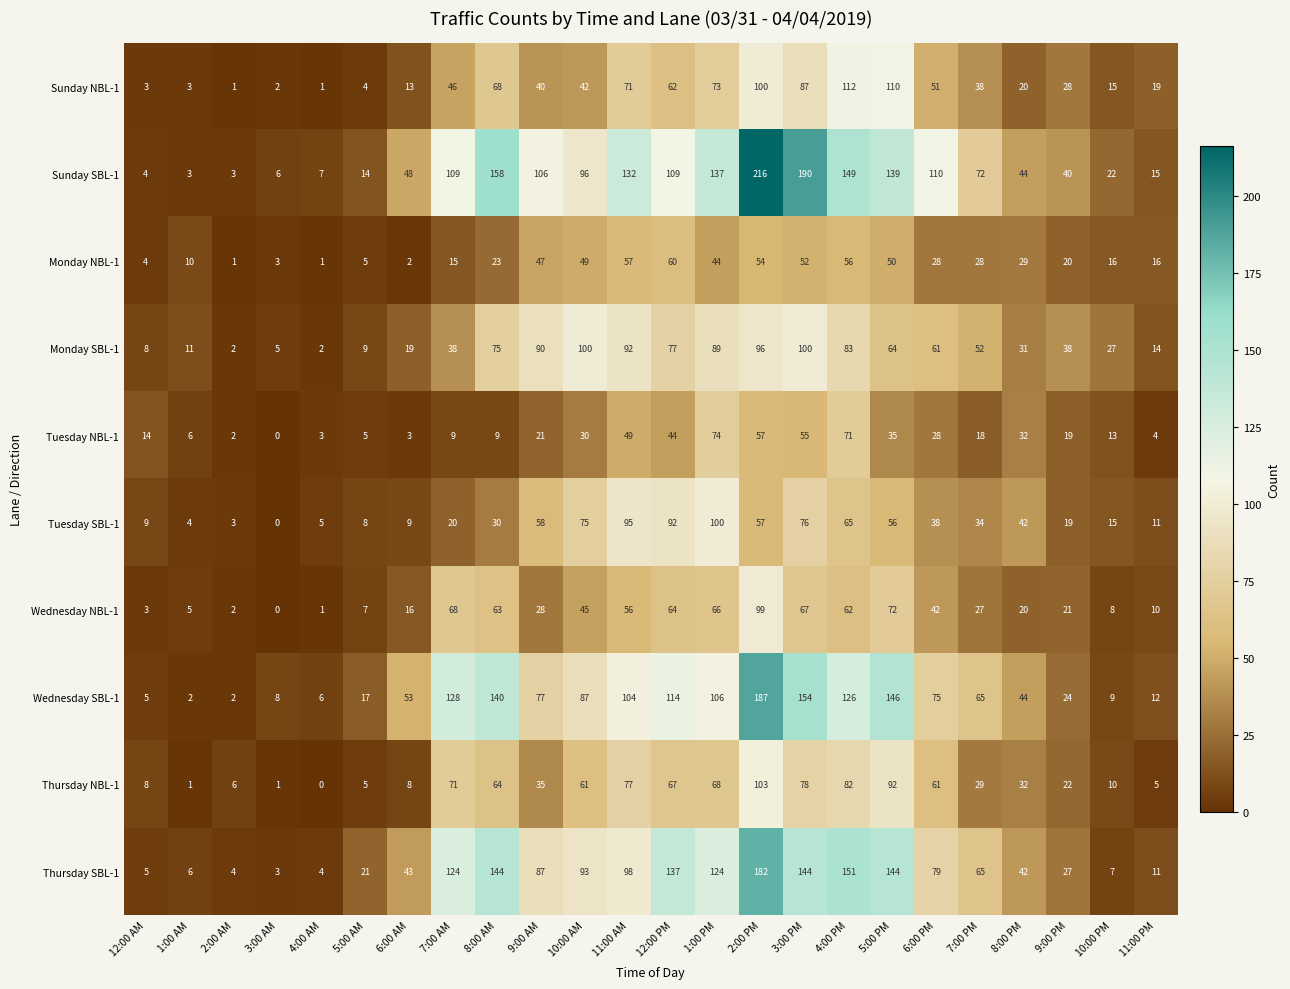

What is the difference between the Thursday NBL-1 values at 7:00 AM and 11:00 AM?

6